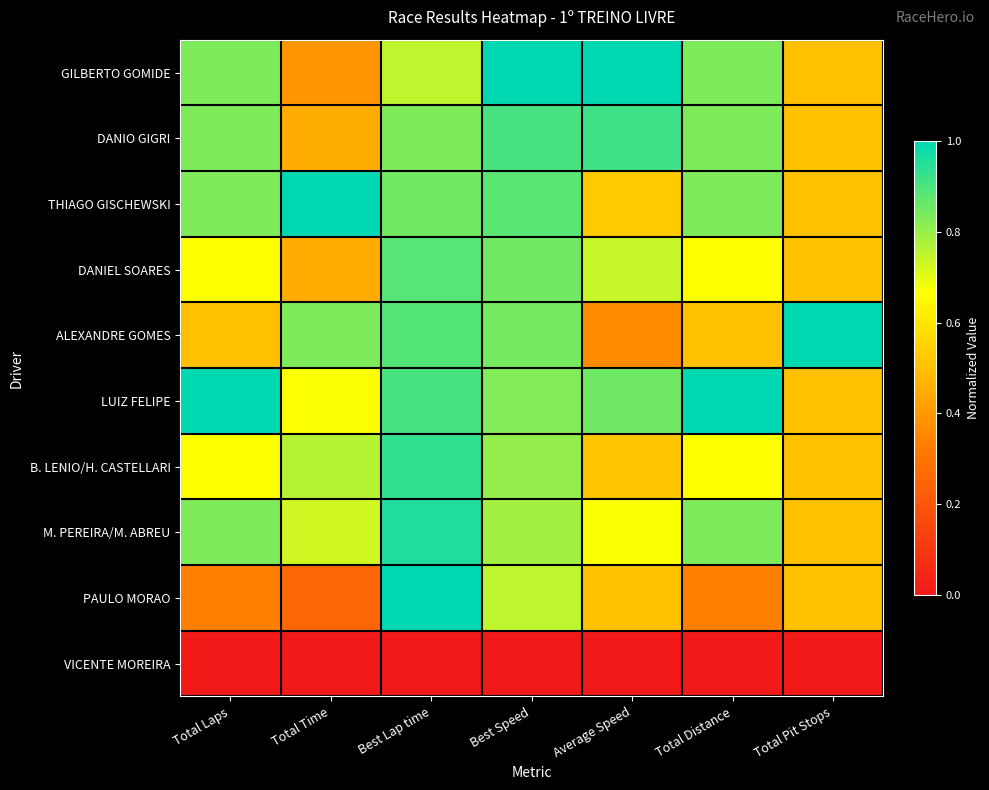

Which category has the lowest value across all series?

Total Laps